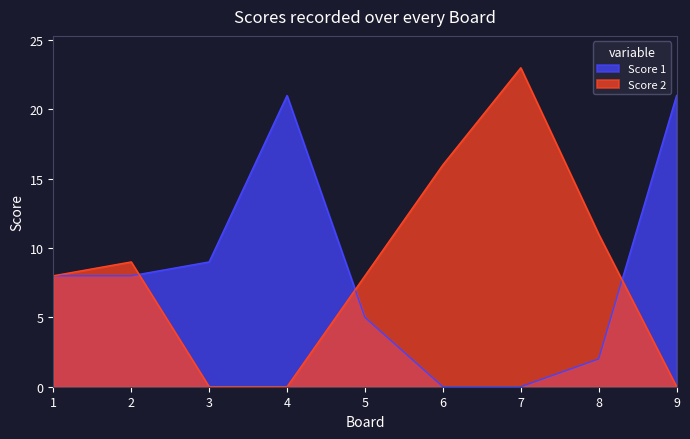

At how many categories does at least one series exceed 19?

3